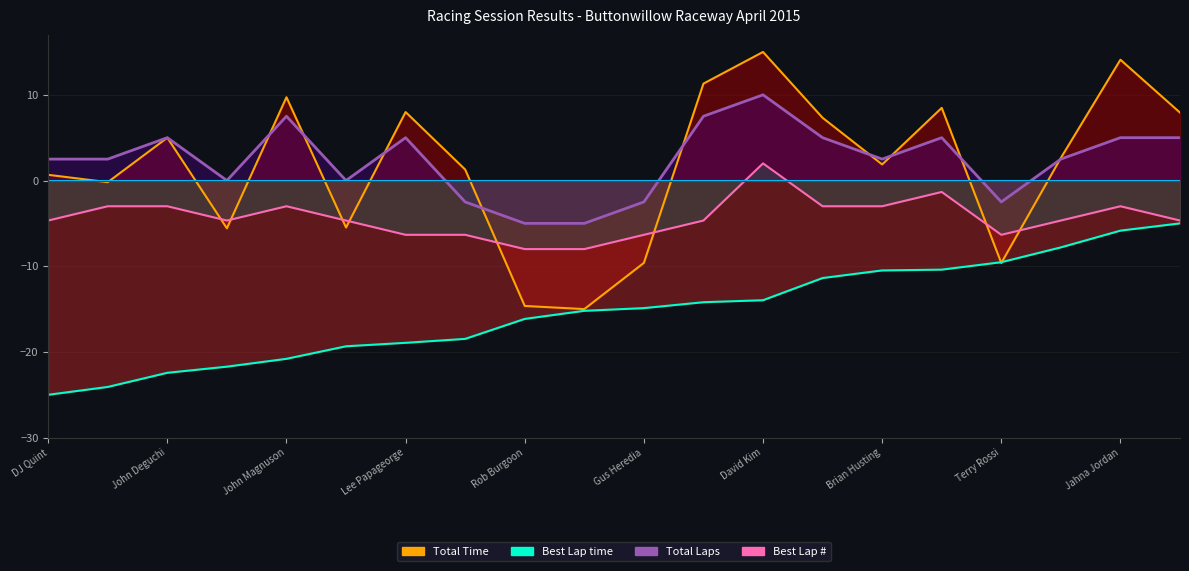

What is the sum of the Best Lap values at Brian Husting and Lee Papageorge?

-9.3